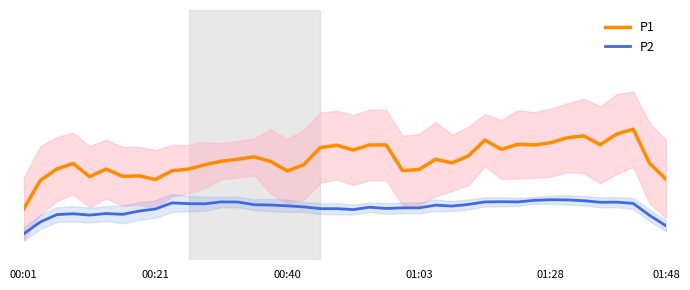

What is the label of the 7th point from the left?

6